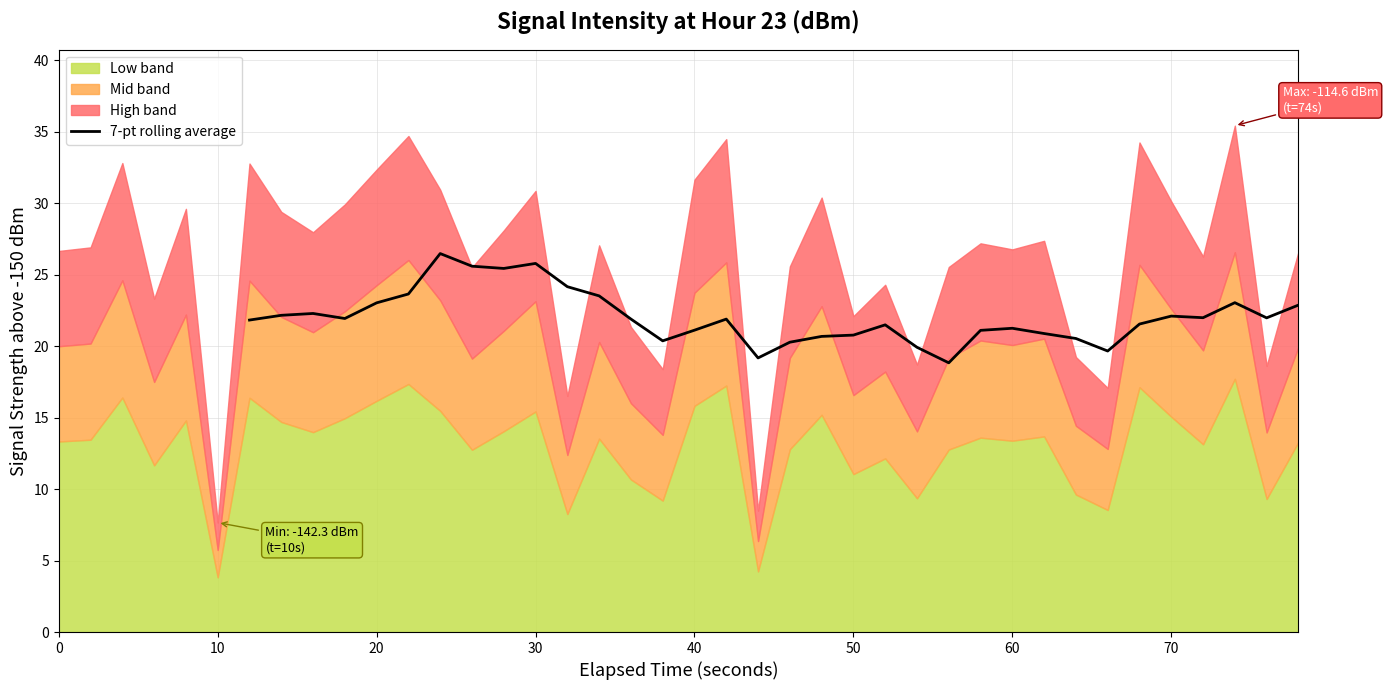

Is it true that 7-pt rolling average equals 46.0 at 30?

False